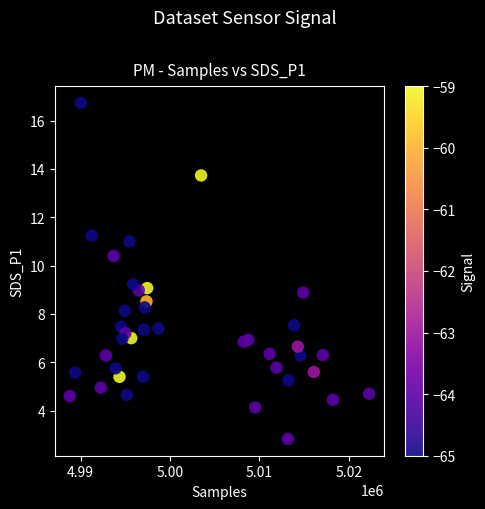

What is the range of X values (max minus min)?

33481.0